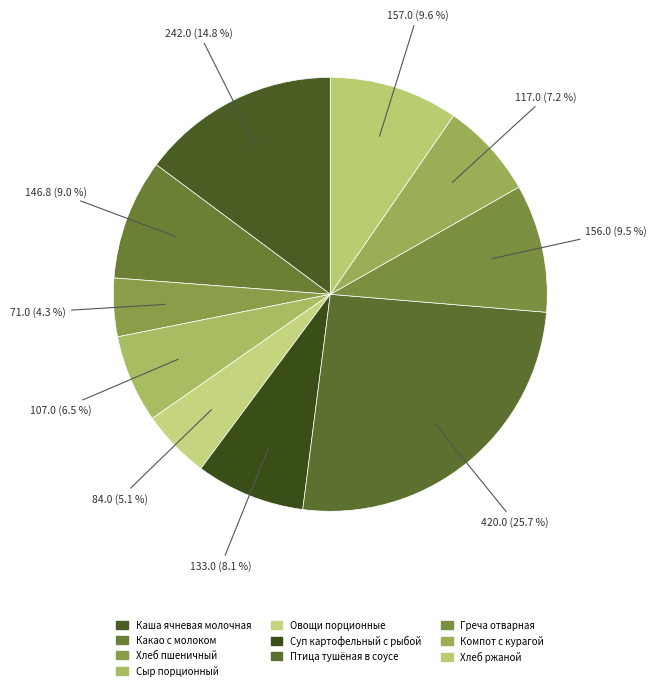

Count the number of slices in the pie.

10